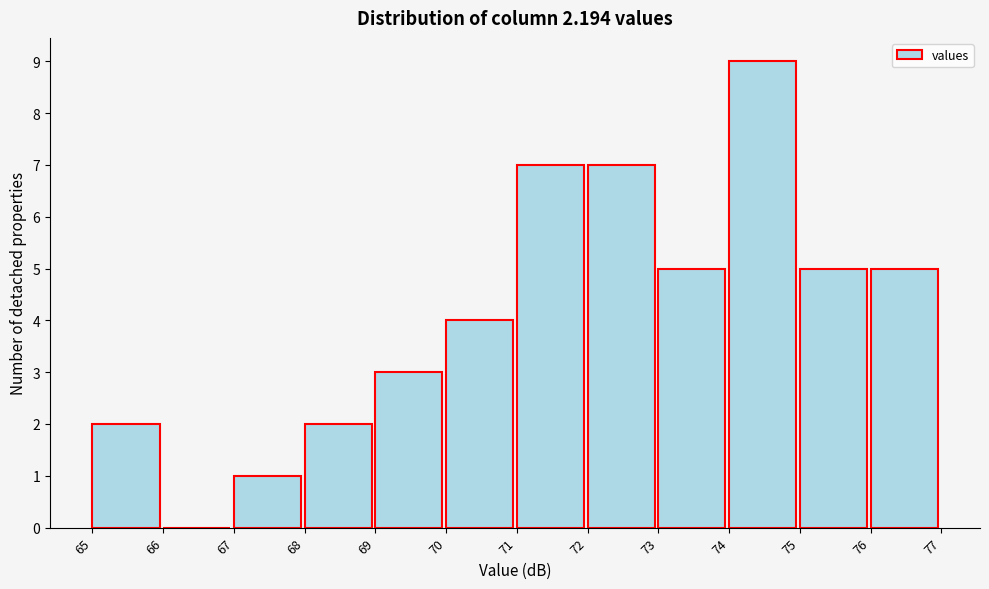

Reading left to right, list all the values displayed in this chart.

65=2	66=0	67=1	68=2	69=3	70=4	71=7	72=7	73=5	74=9	75=5	76=5